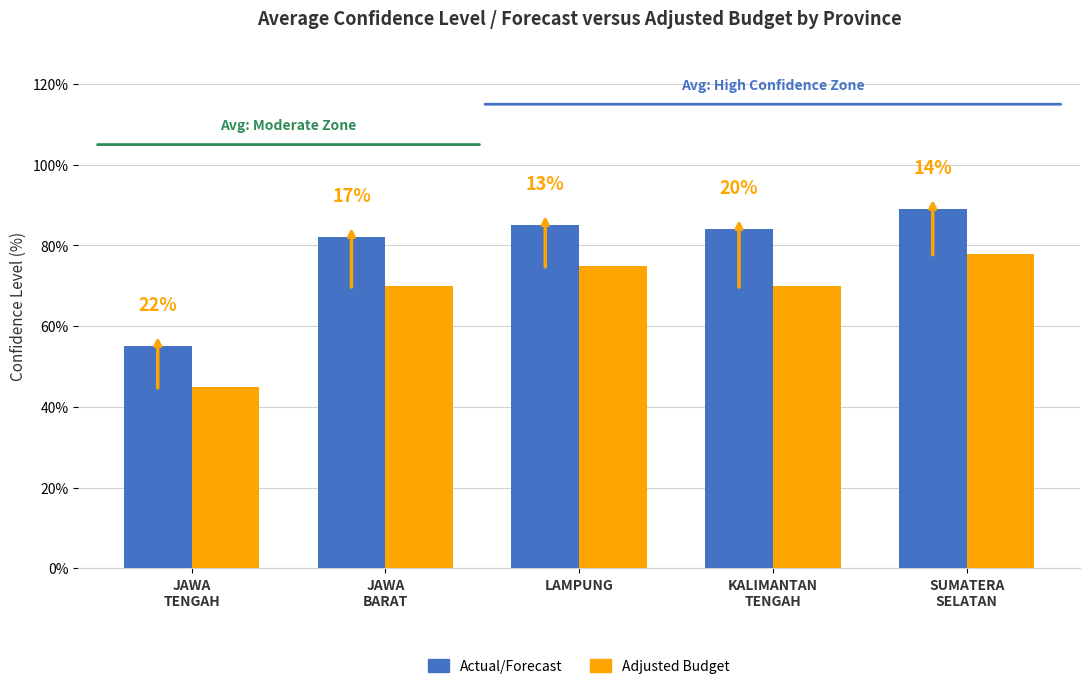

The value of Actual/Forecast at KALIMANTAN
TENGAH is 84. True or false?

True